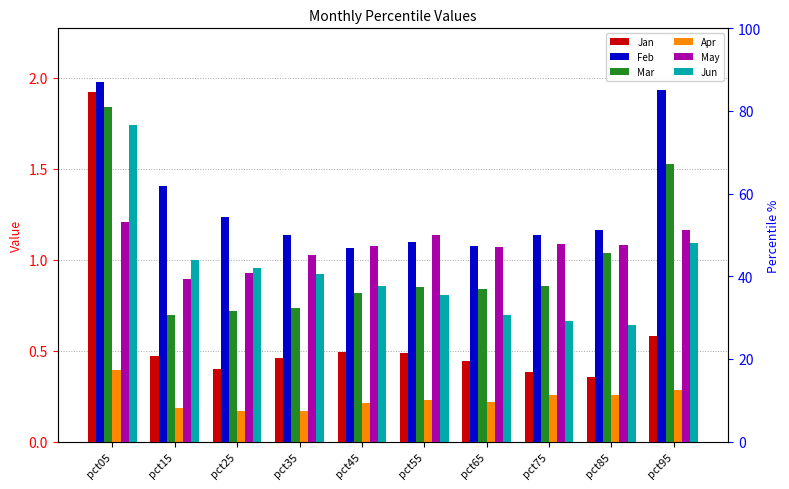

At which category is the sum across all series the highest?

pct05